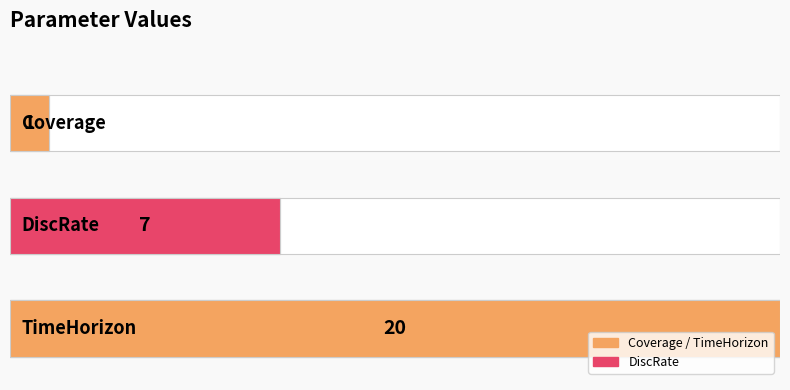

Reading left to right, list all the values displayed in this chart.

1	7	20